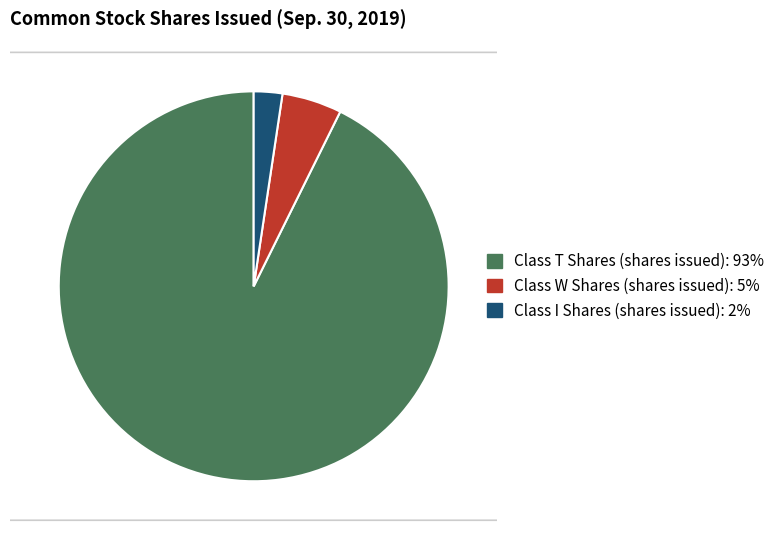

Is it true that Class W Shares (shares issued) is 1% of the pie?

False